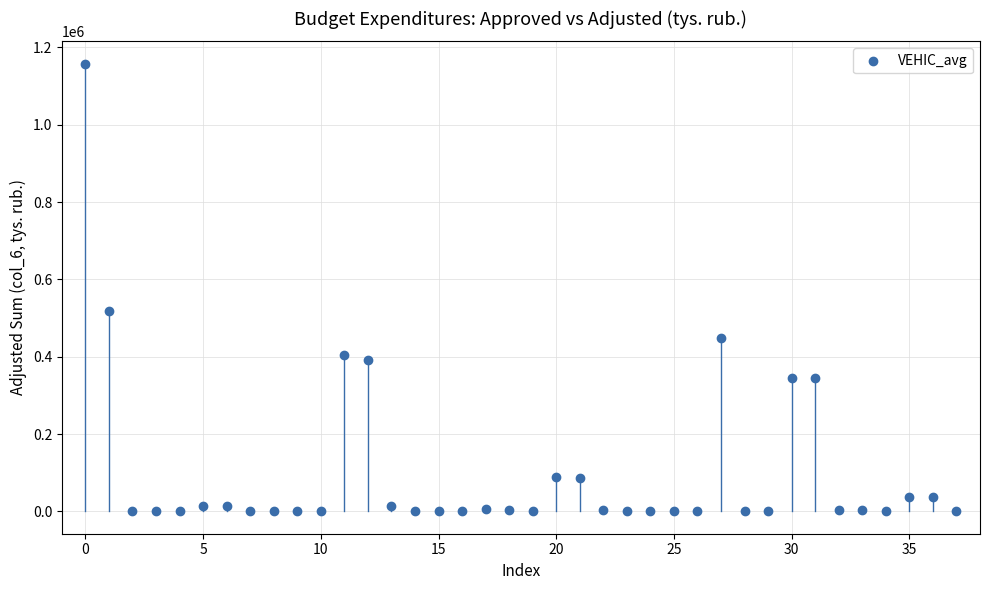

What Y value in the scatter plot is closest to 578955?

517906.4